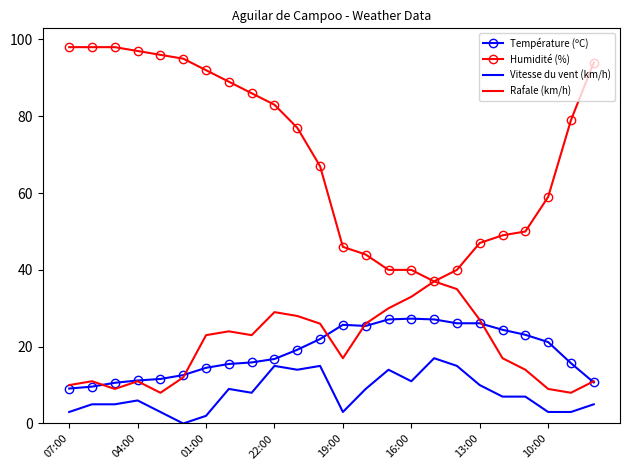

What is the average value of the Température (ºC) series?

18.7